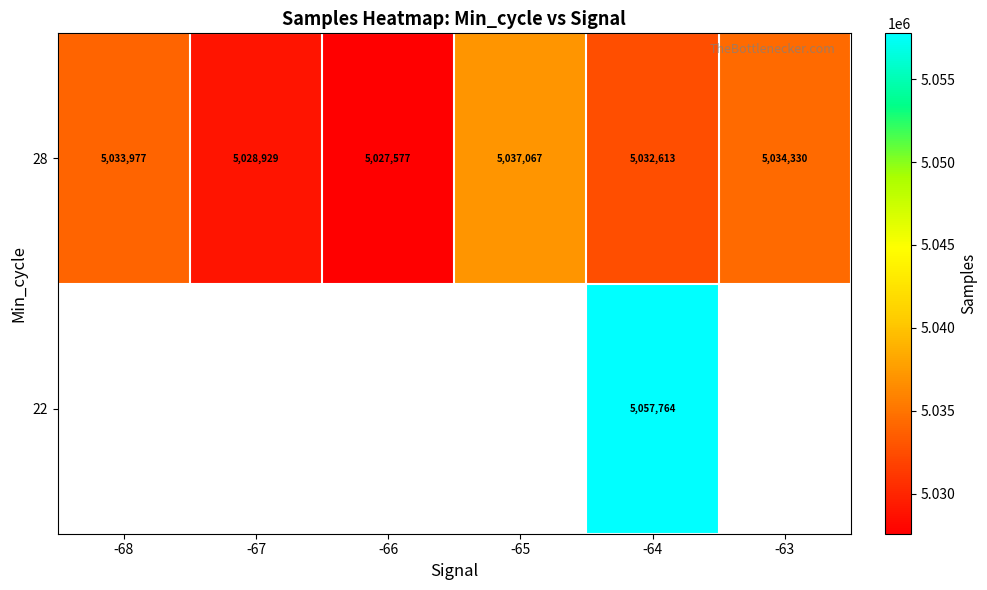

What is the total value across all series at -64?

10090377